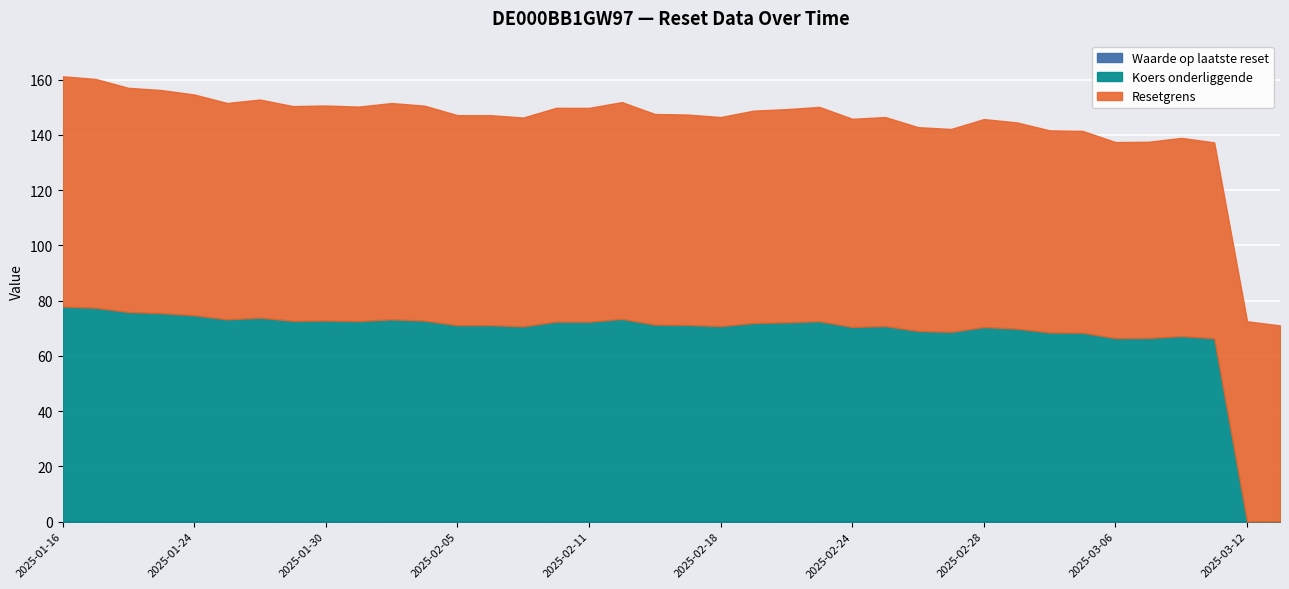

The Resetgrens series shows 32.8 at 2025-03-11. True or false?

False